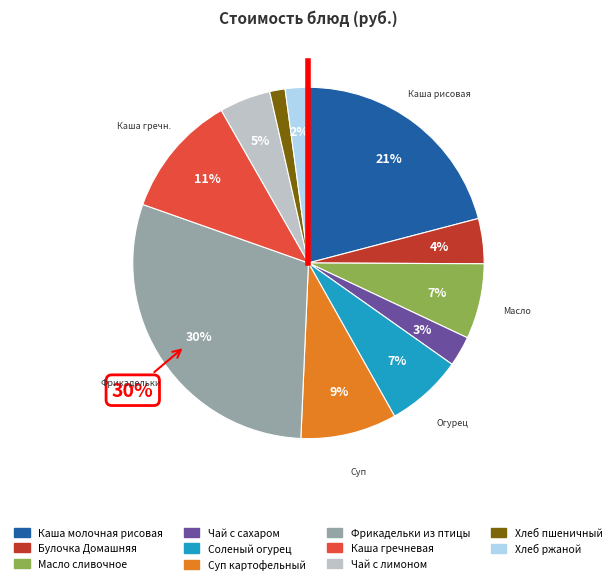

The Хлеб пшеничный slice represents 1% of the pie. True or false?

True